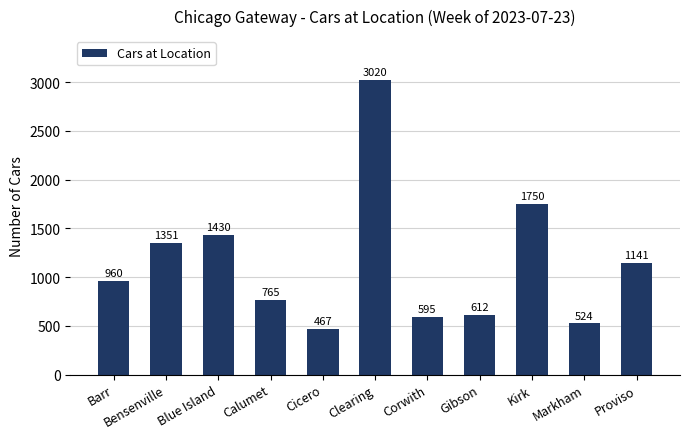

The chart shows a value of 1351 at Bensenville. True or false?

True